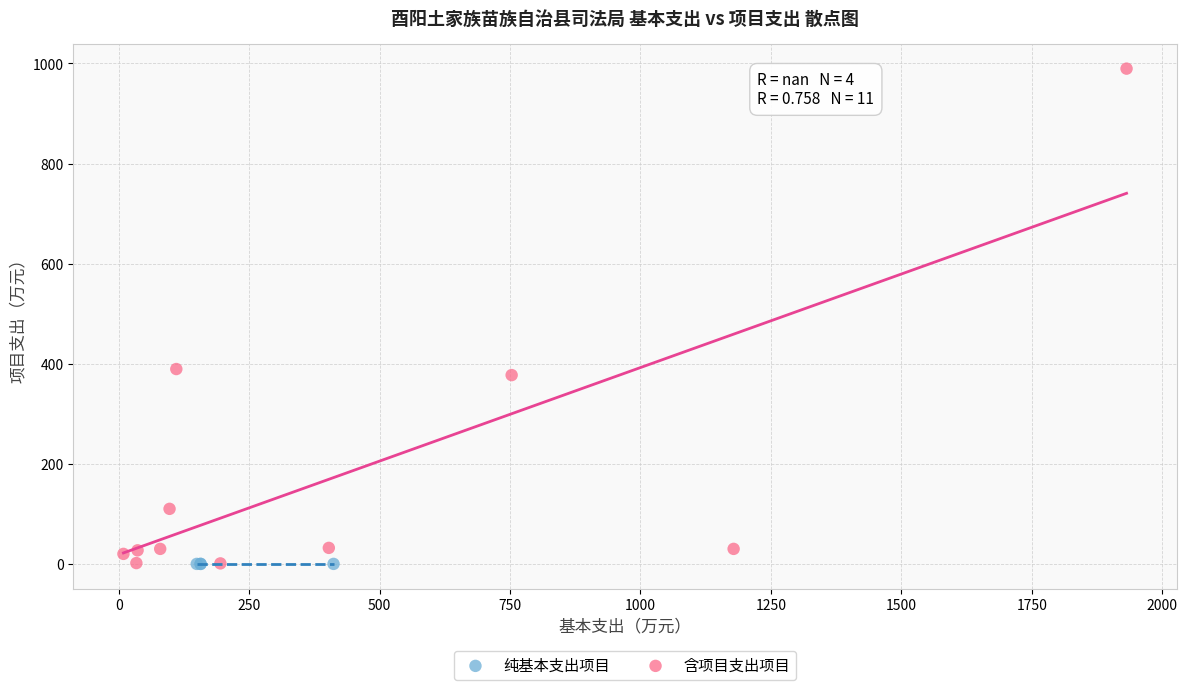

Which series contains the highest Y value?

含项目支出项目